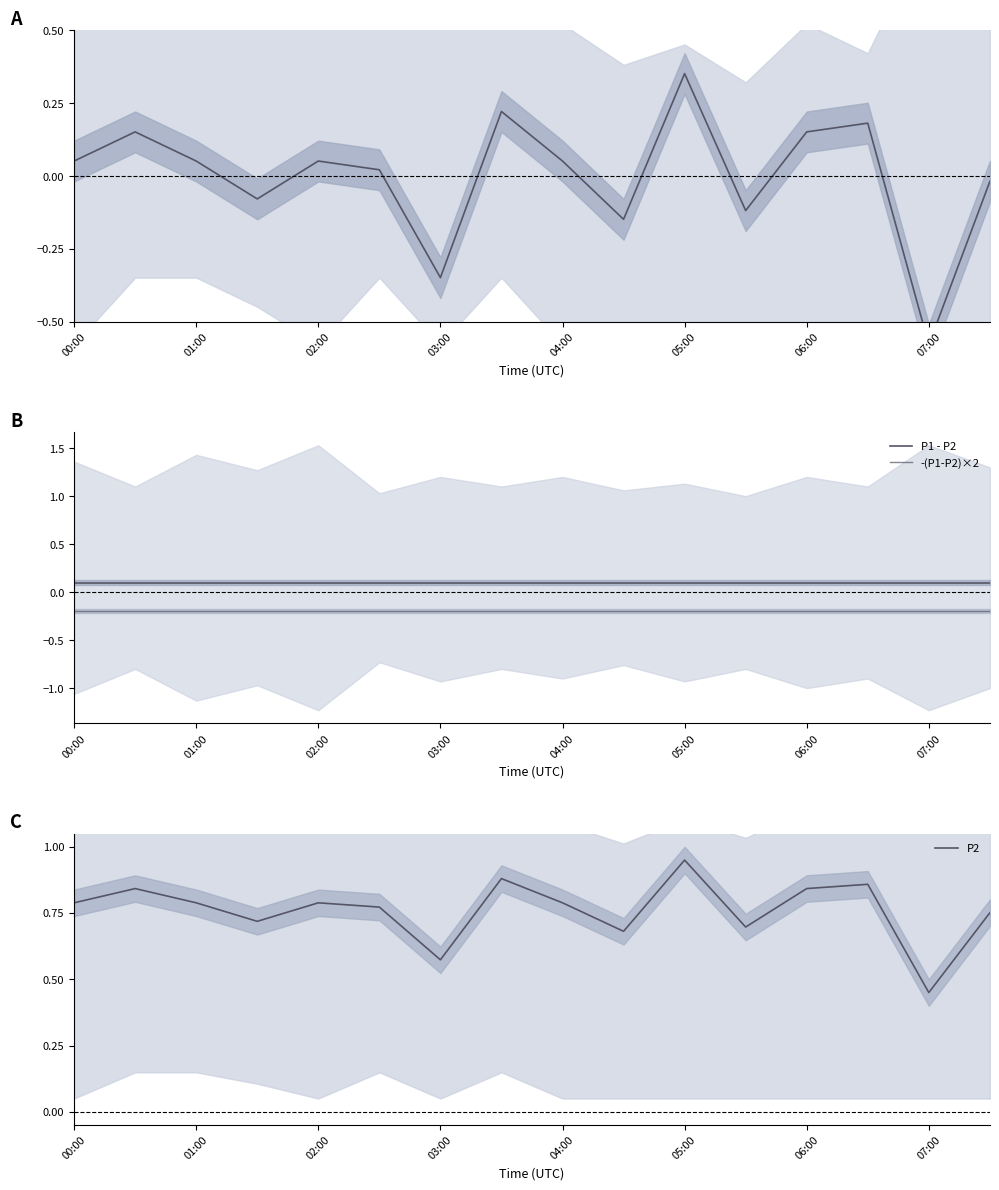

What is the sum of the P1 - P2 values at 00:00 and 11?

0.2